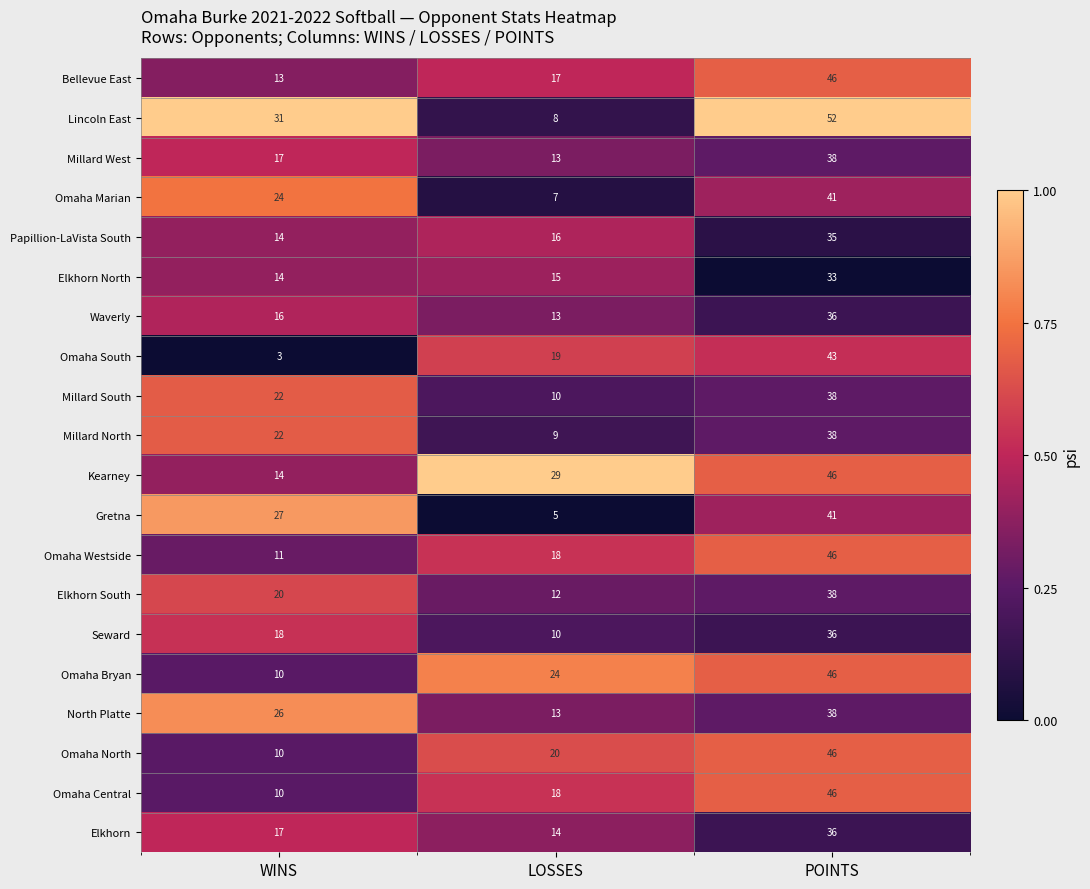

Is it true that Omaha Marian equals 24 at WINS?

True